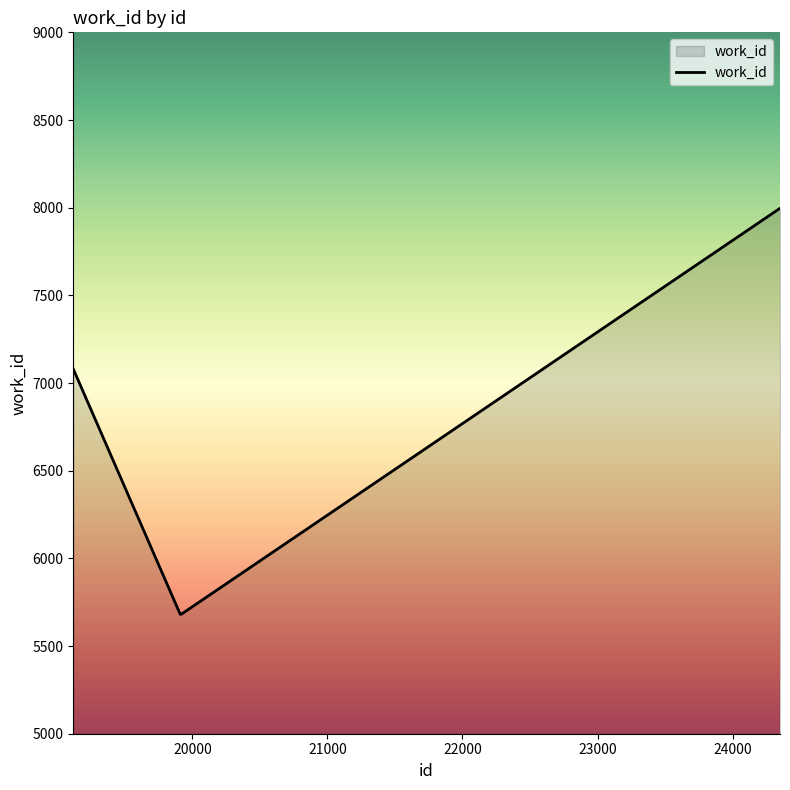

What is the difference between the maximum and minimum values?

2315